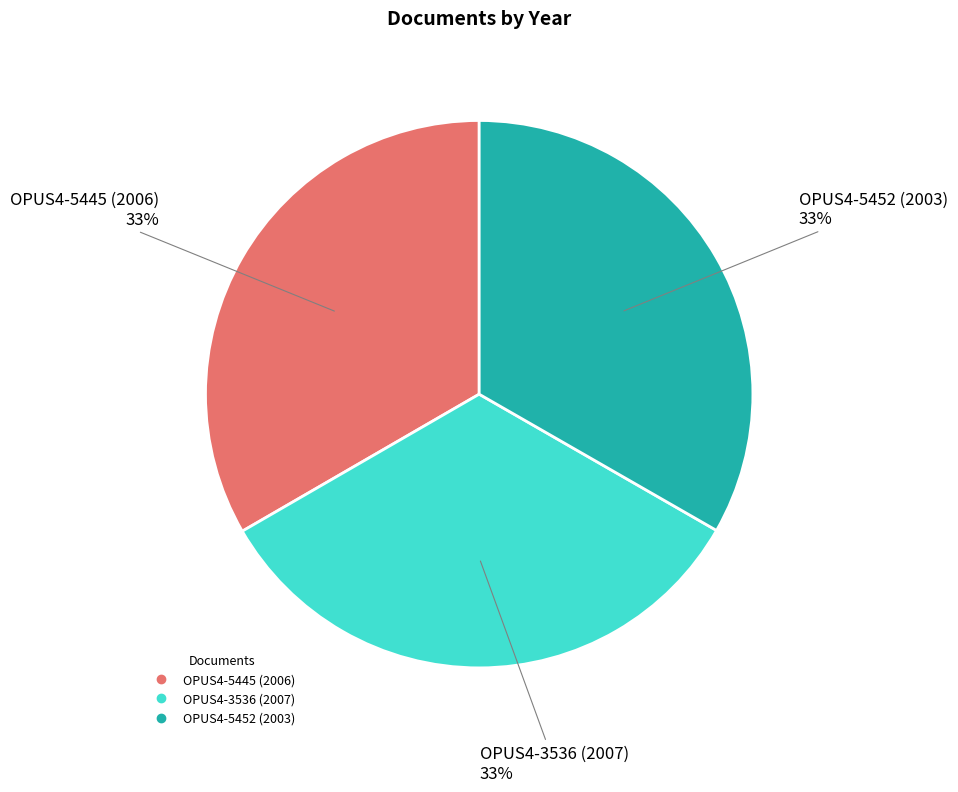

Is the sum of OPUS4-3536 (2007) and OPUS4-5445 (2006) greater than half?

Yes